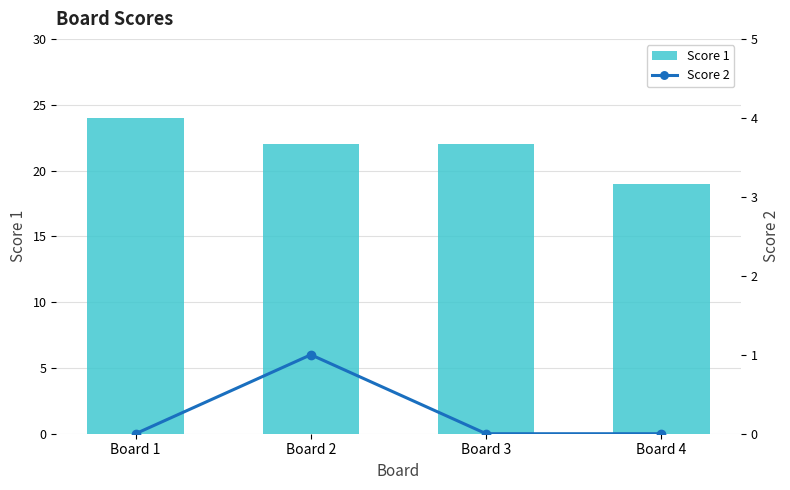

What value does the Score 1 series have at Board 1?

24